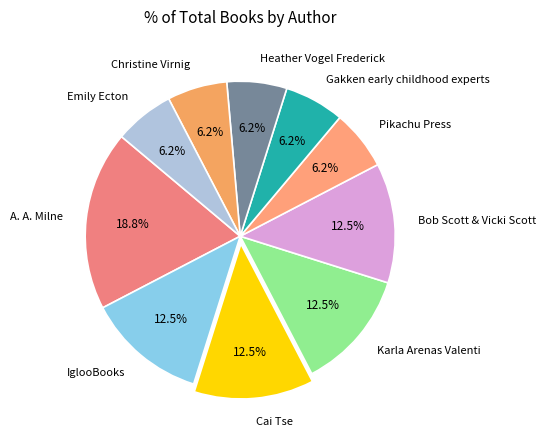

Does any single category account for the majority?

No